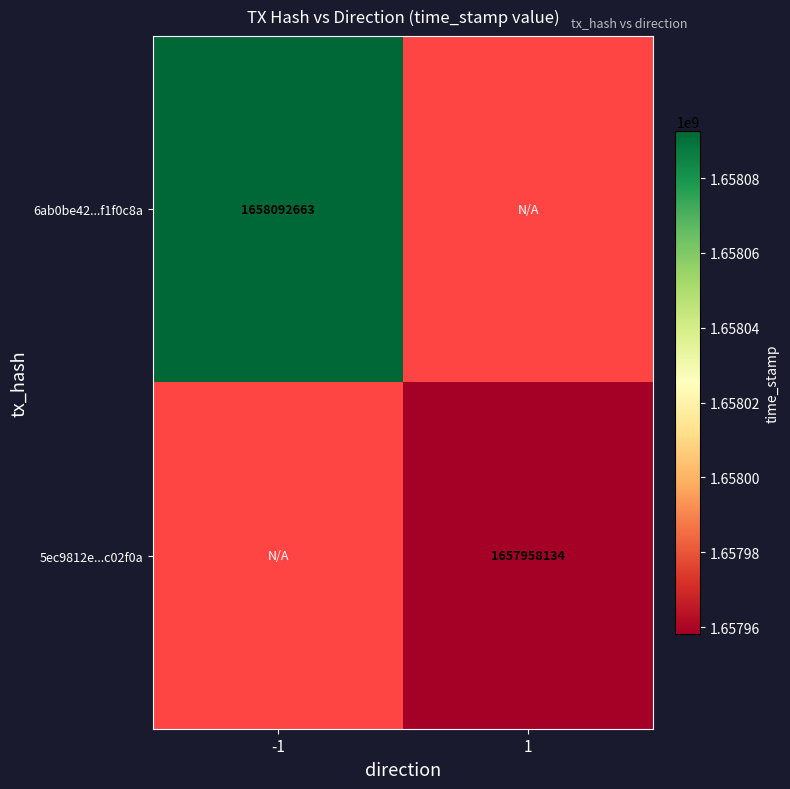

Which category has the lowest value across all series?

1